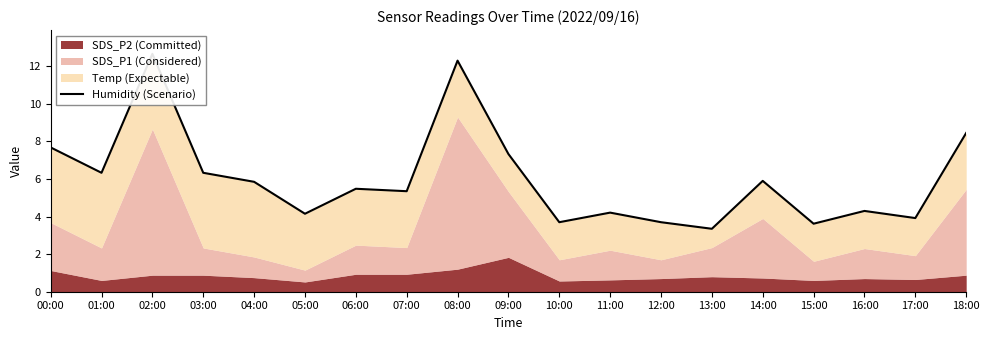

The value at 04:00 is 5.8. True or false?

True